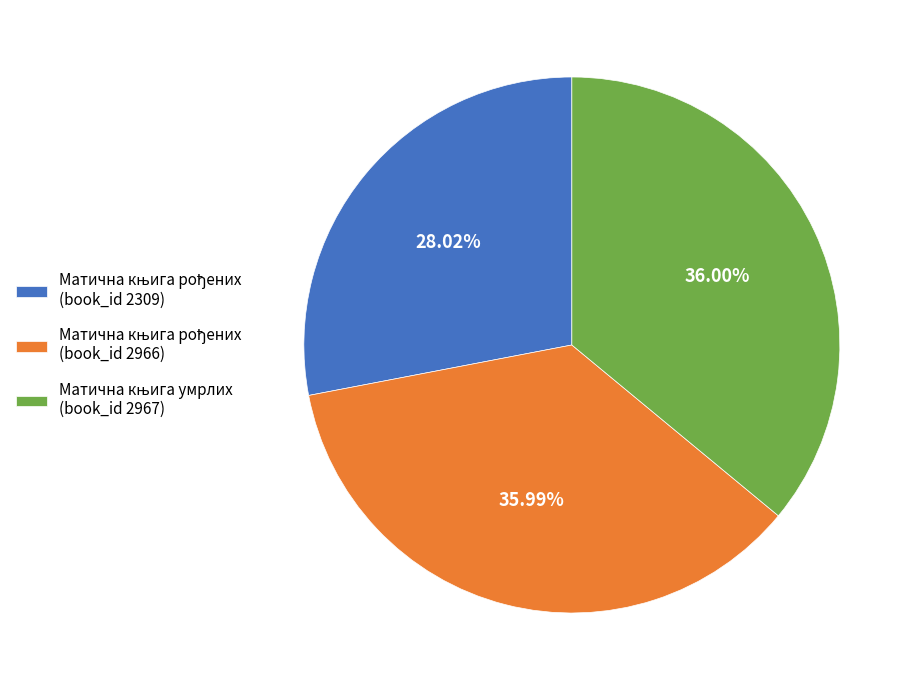

Is there any slice that represents more than half of the pie?

No